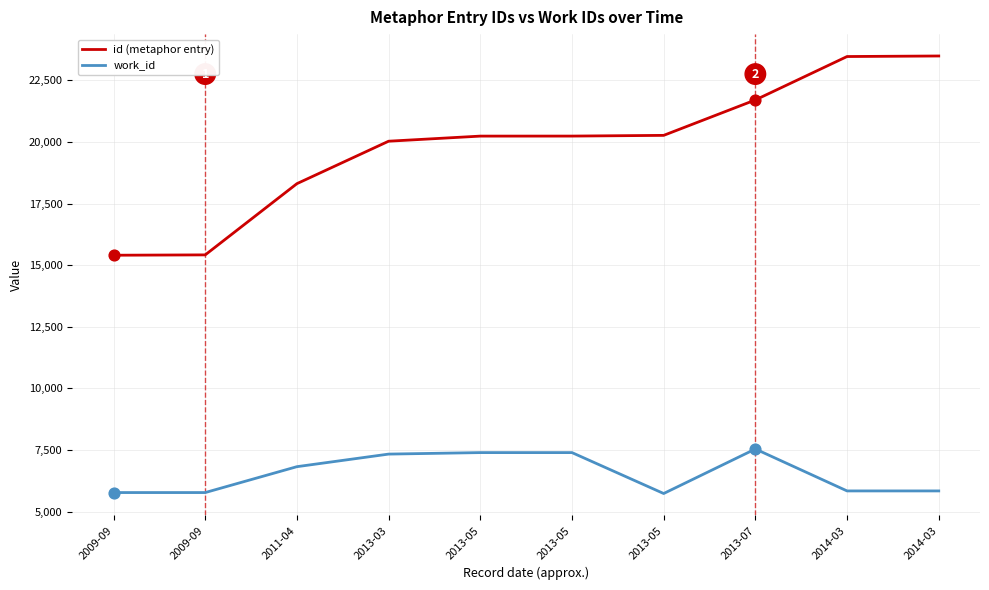

Is the value of id (metaphor entry) at 2013-03 greater than the value of work_id at 2013-05?

Yes